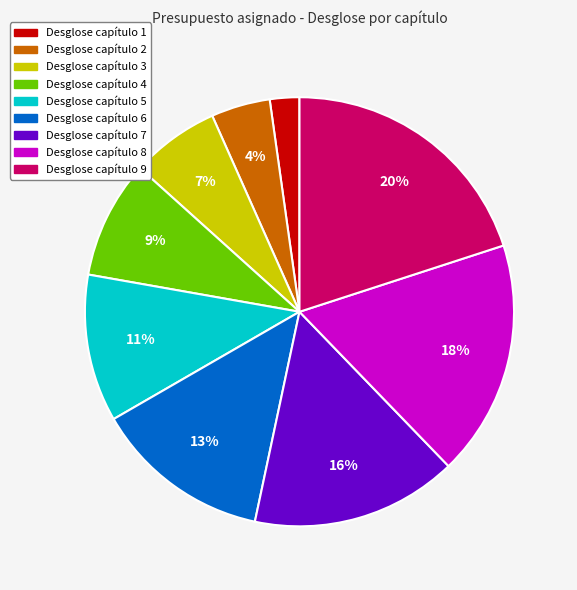

What percentage is the Desglose capítulo 4 slice, to the nearest percent?

9%